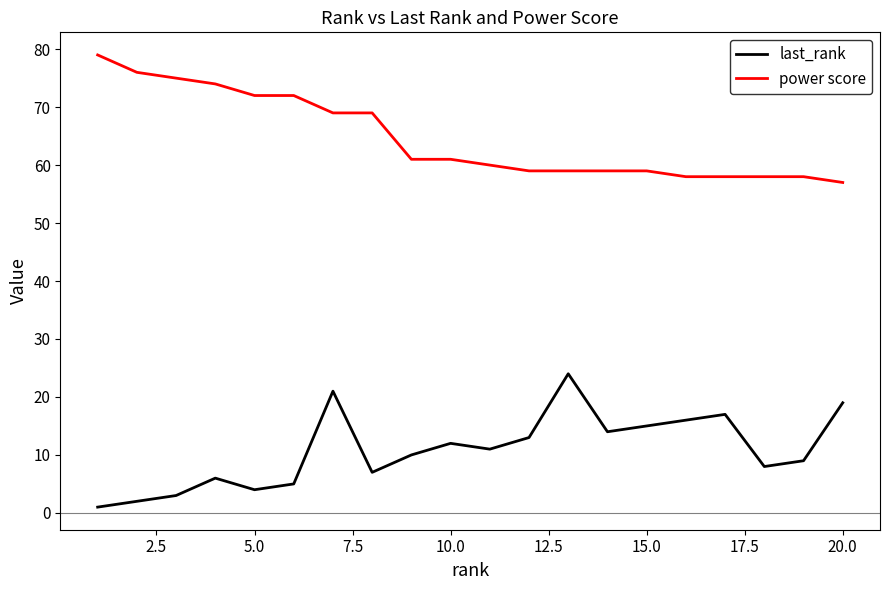

List the series in order of their overall mean, lowest first.

last_rank, power score